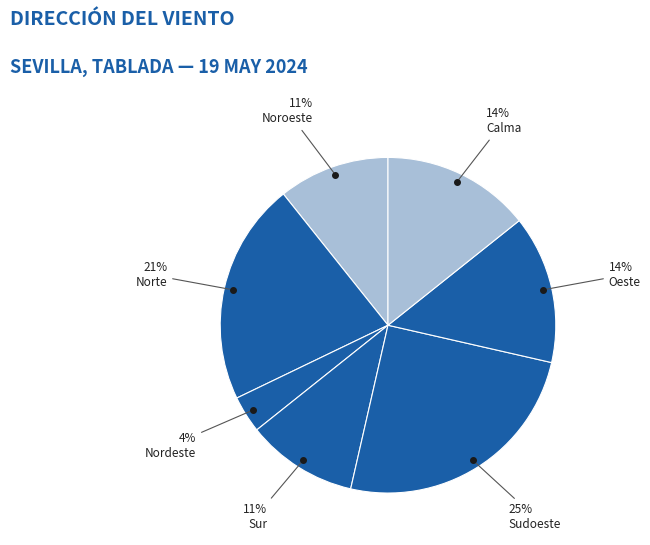

Which slice is the smallest?

Nordeste